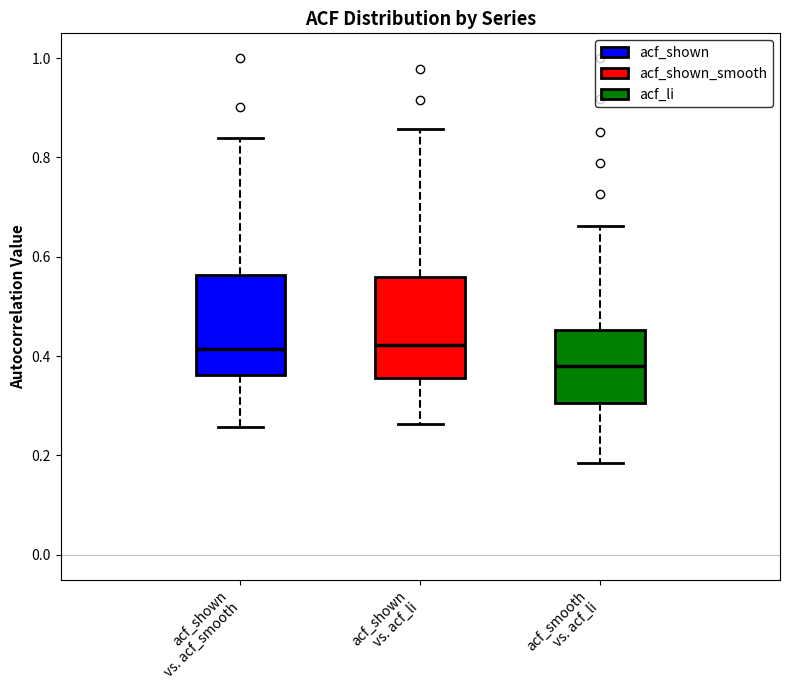

Which box has the lowest median line?

acf_smooth vs. acf_li